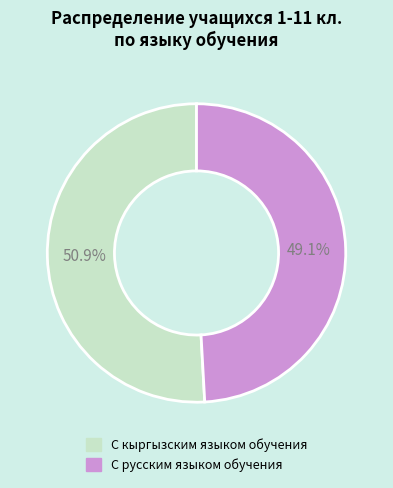

To the nearest percent, what is the difference between the largest and smallest slice percentages?

2%